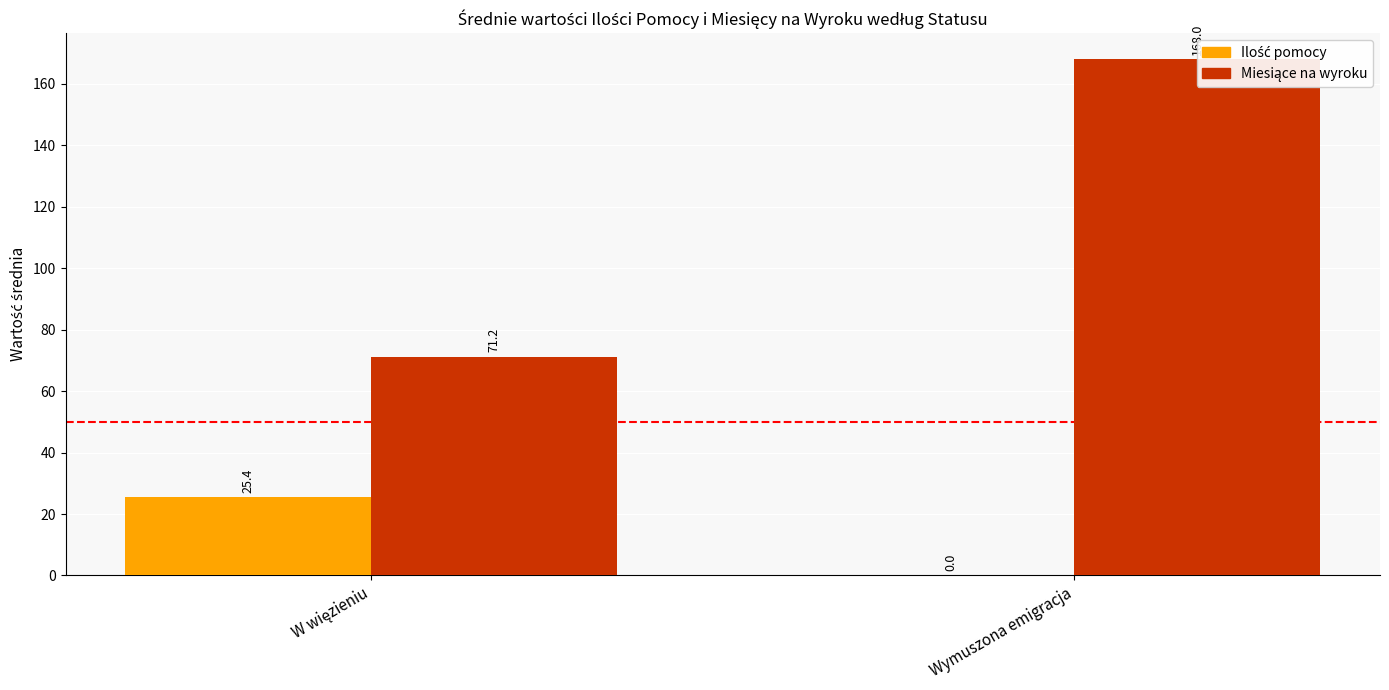

Between Wymuszona emigracja and W więzieniu, which is larger?

W więzieniu